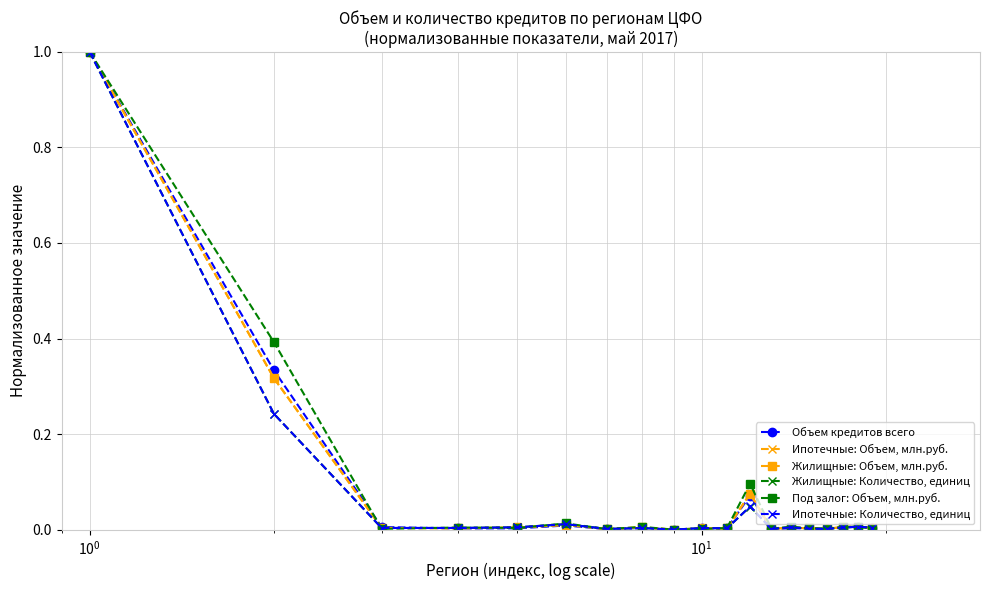

What is the value of the Ипотечные: Количество, единиц point at the 1st from the left?

1.0